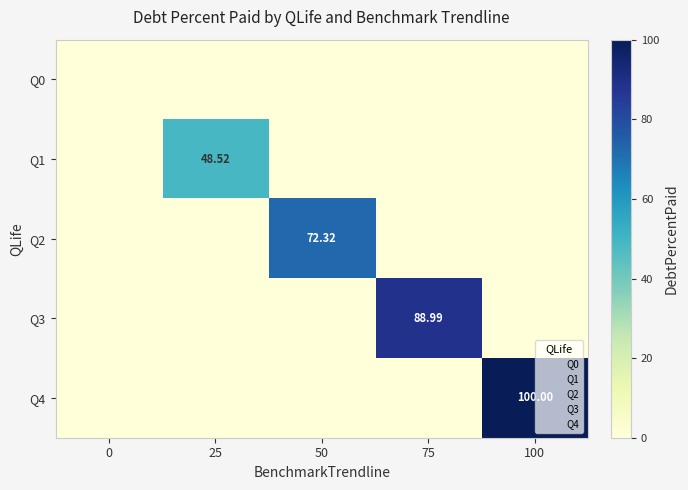

What is the difference between the highest and lowest values at 50?

72.3